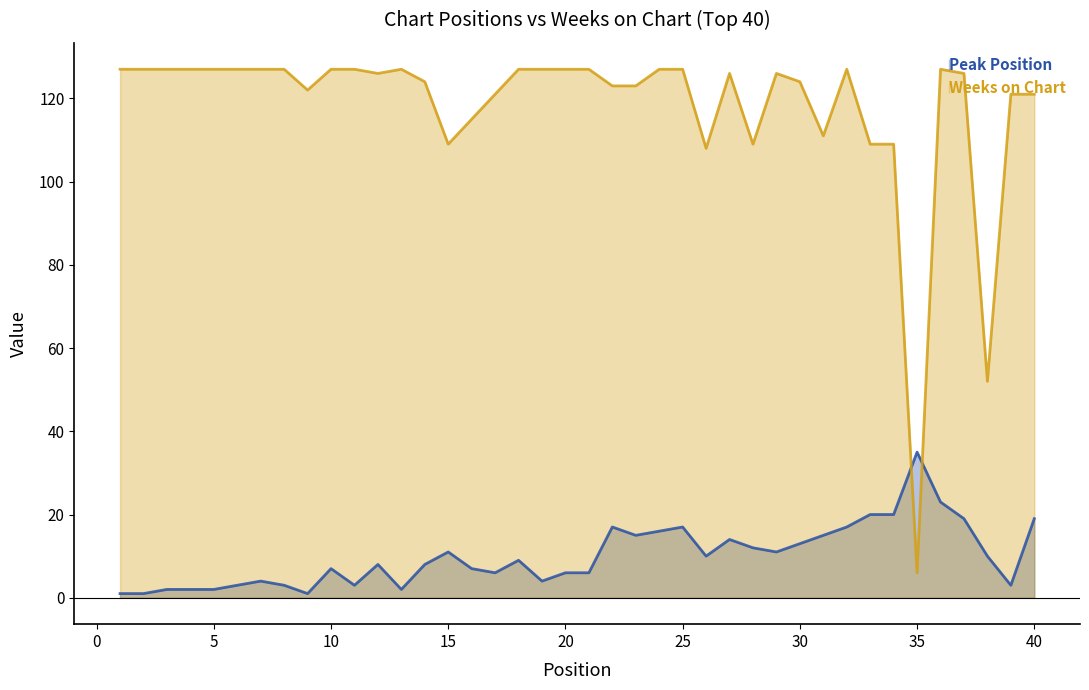

Rank the series by their average value, from highest to lowest.

Weeks on Chart (line), Peak Position (line)